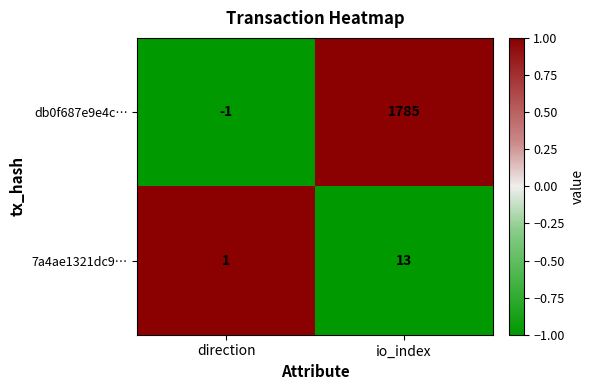

At direction, list the series in order from largest to smallest.

7a4ae1321dc9…, db0f687e9e4c…